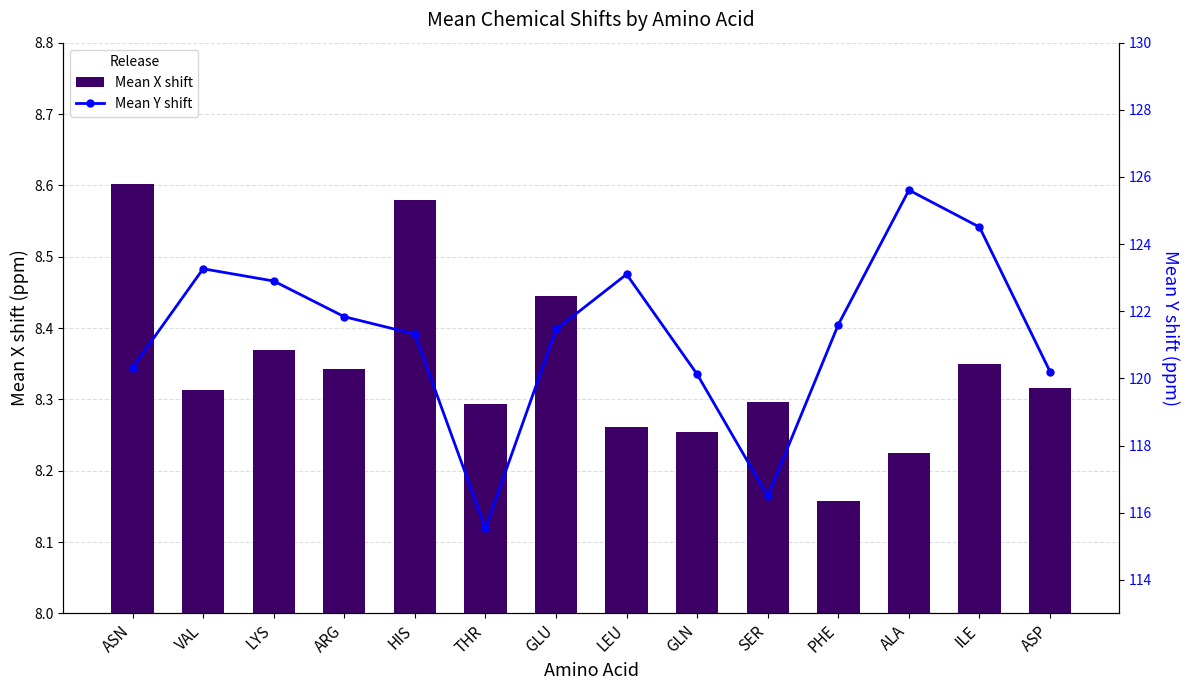

What are all the series names shown in the legend?

Mean X shift, Mean Y shift